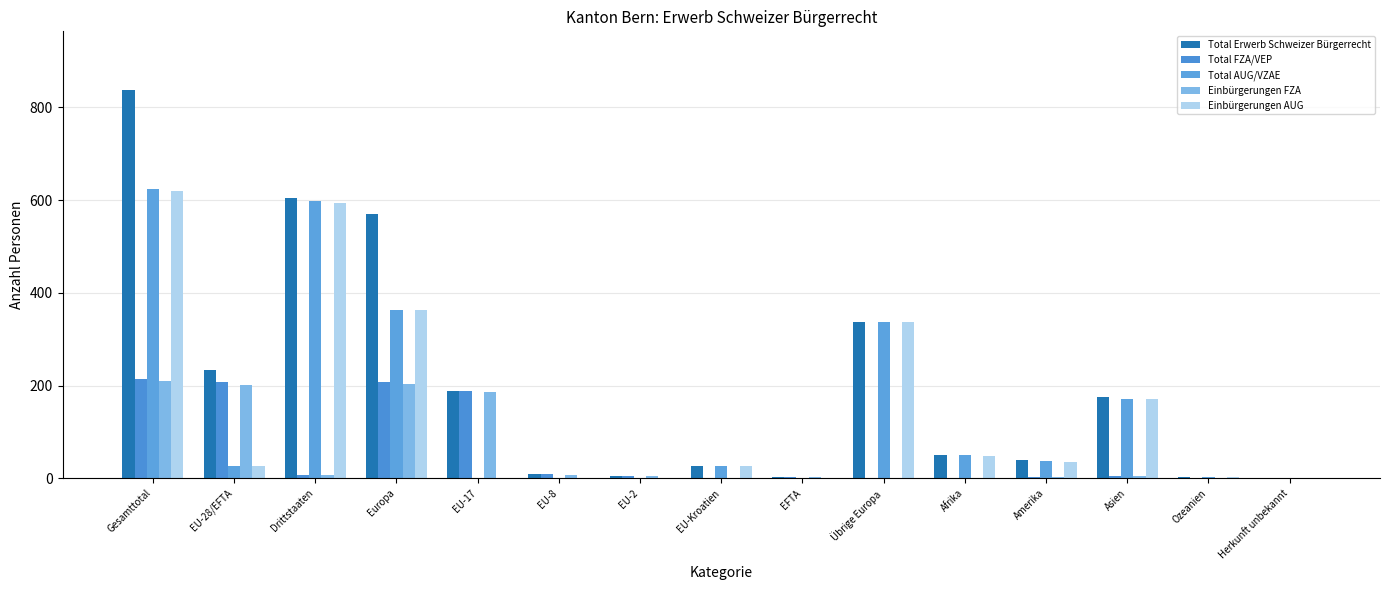

How many categories are shown in the chart?

15